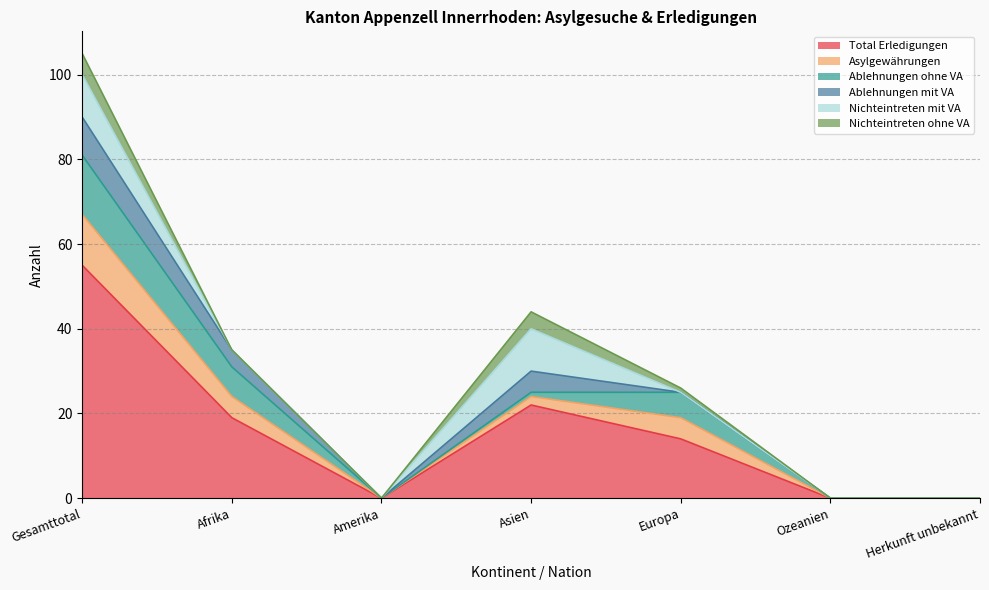

Does the chart display data point markers on the line(s)?

No